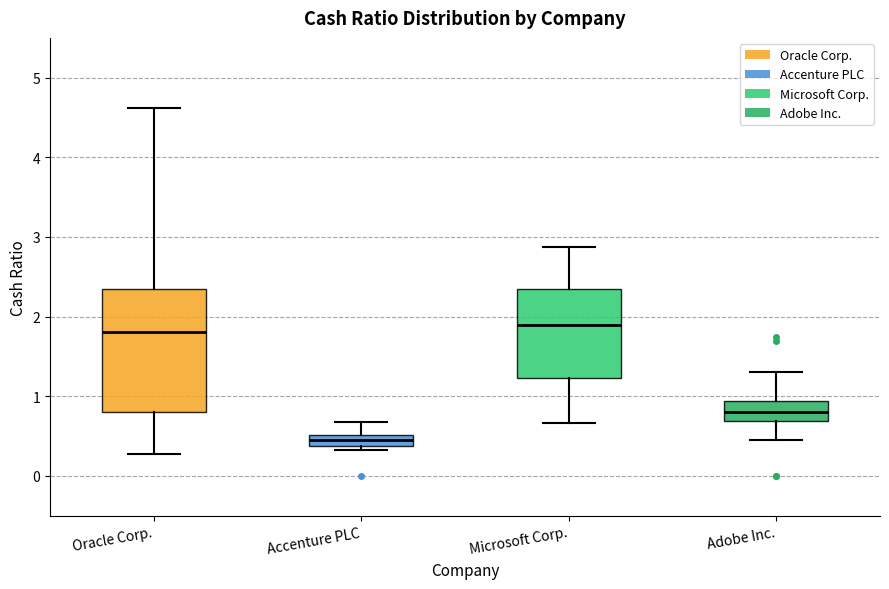

Which box's median line is the lowest?

Accenture PLC